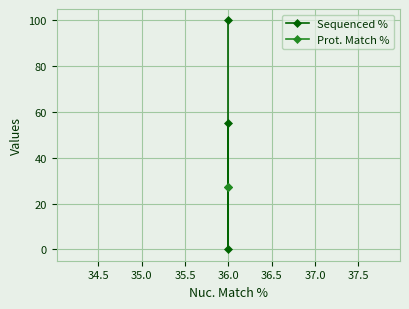

How many values in the Sequenced % series are below 55?

1